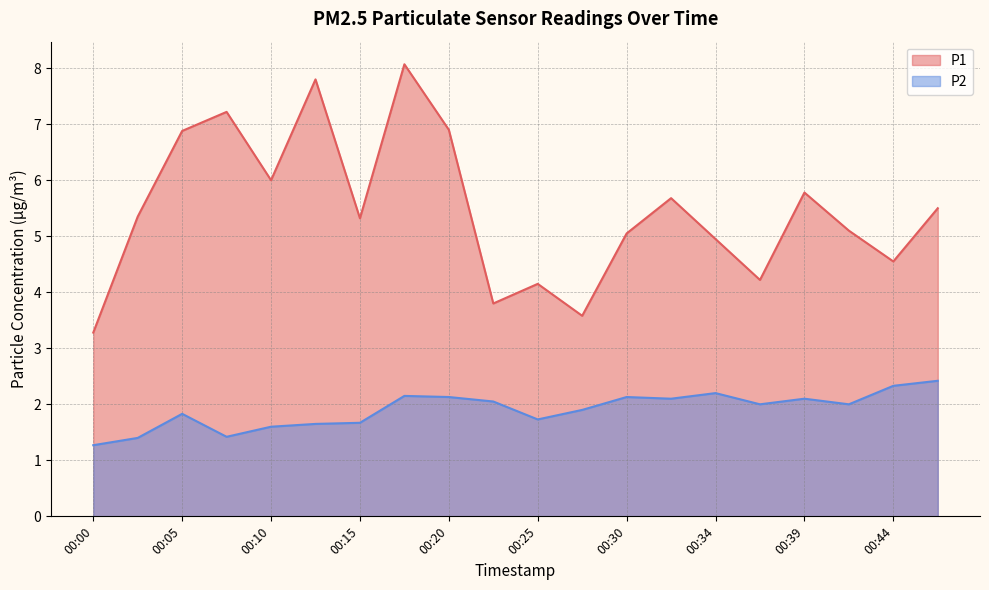

The value of P1 at 00:03 is 5.3. True or false?

True